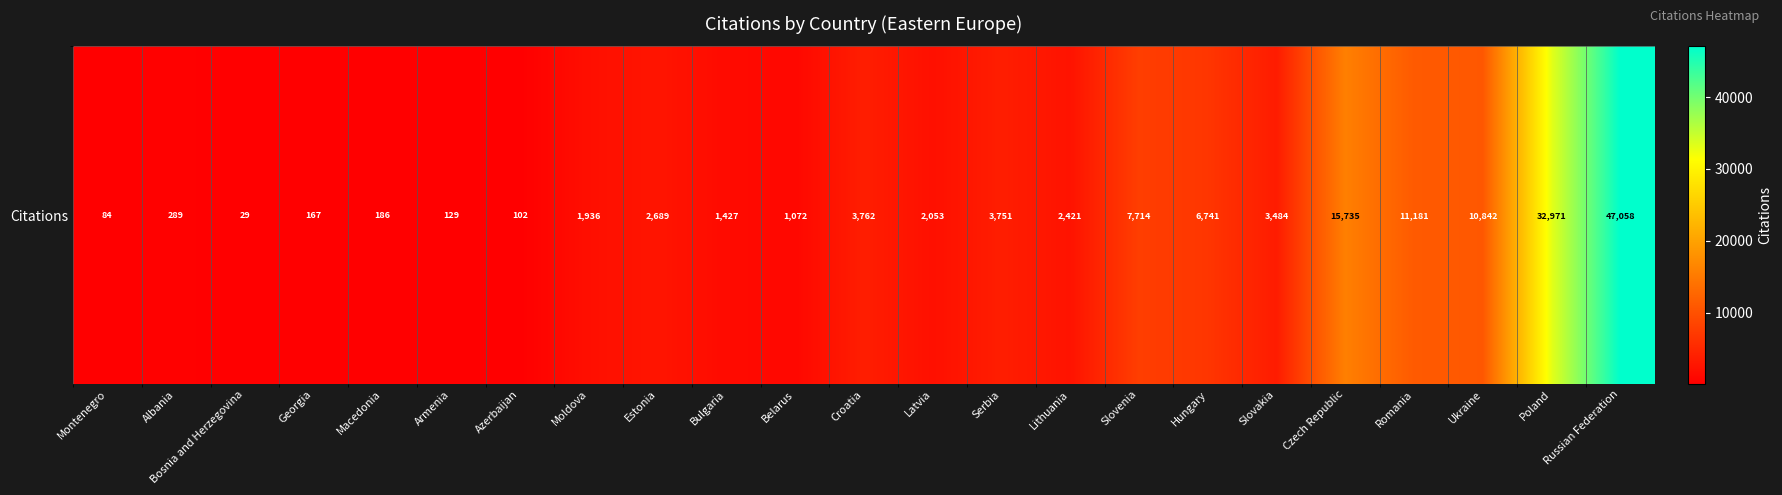

The chart shows a value of 2194 at Croatia. True or false?

False